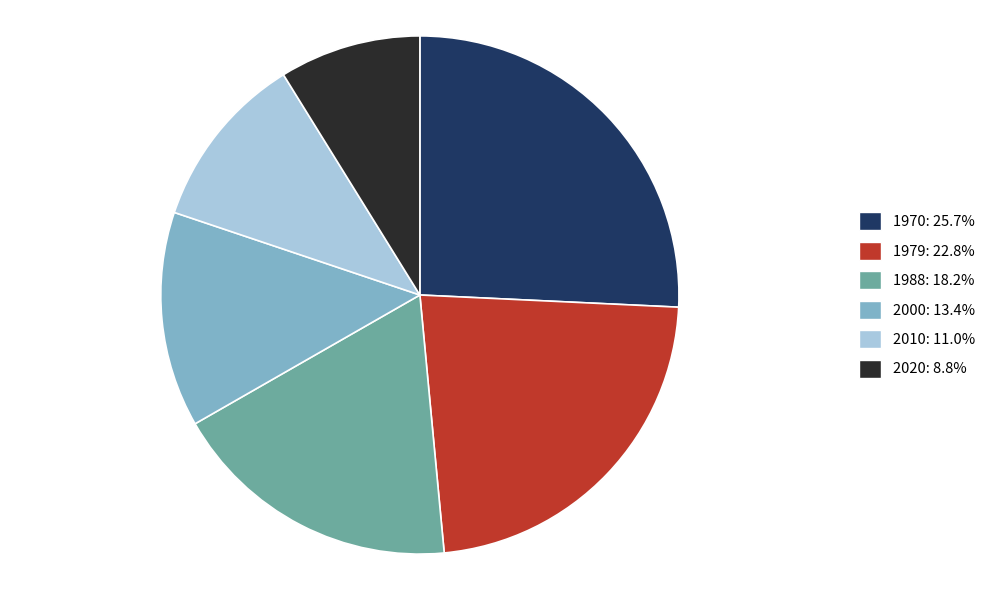

Is the sum of 2010: 11.0% and 1970: 25.7% greater than half?

No